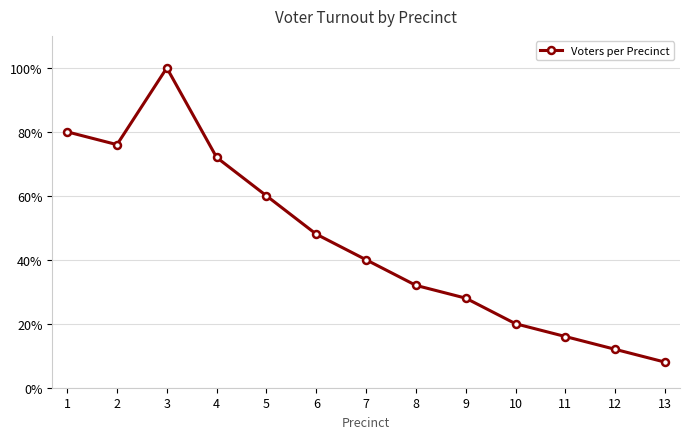

How many values are below 40?

6